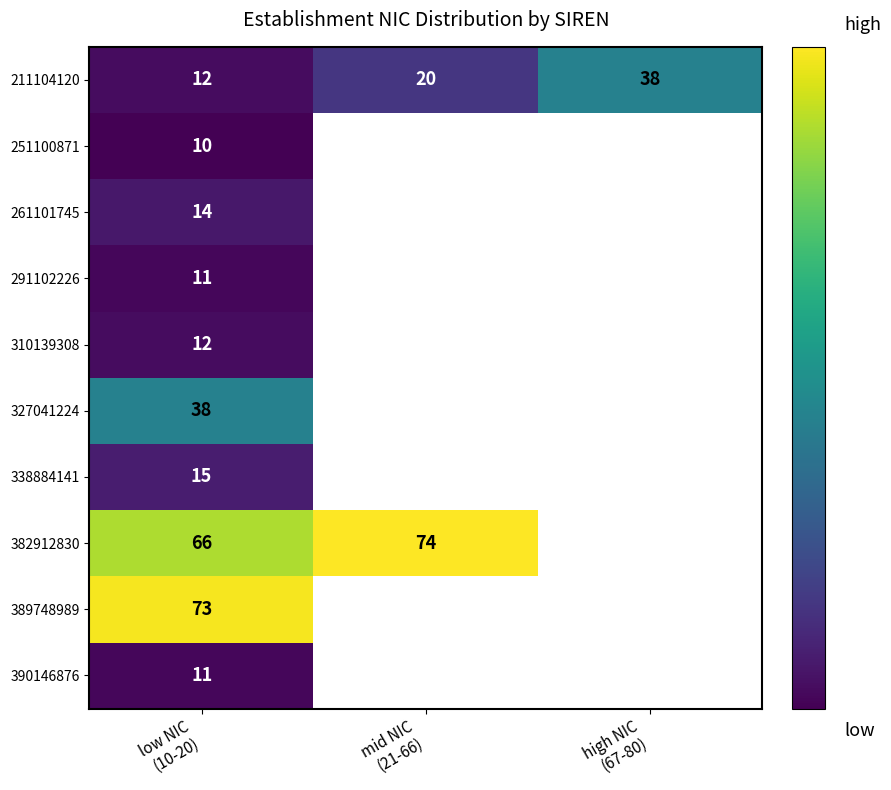

Which series has the largest range (max minus min)?

211104120